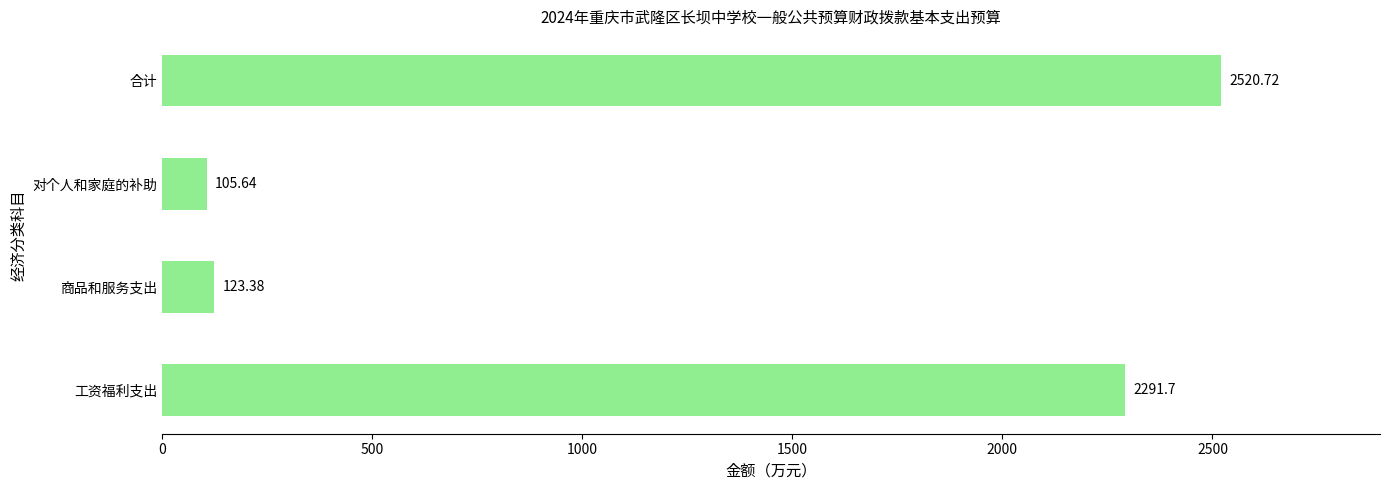

Rank the categories by value from lowest to highest.

对个人和家庭的补助, 商品和服务支出, 工资福利支出, 合计